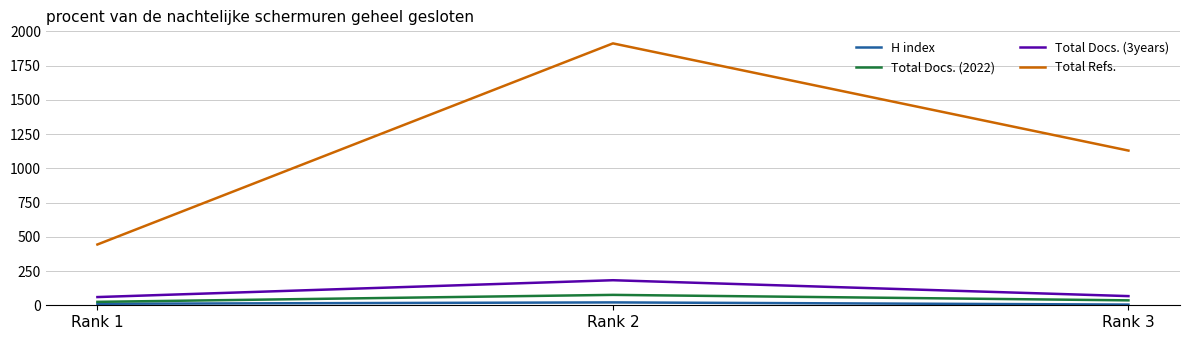

Count the number of data series in this chart.

4